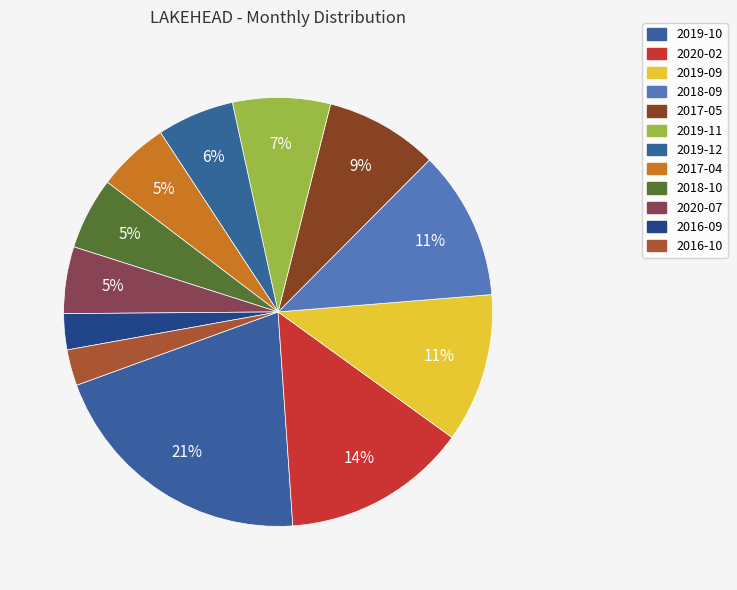

Which slice is the largest?

2019-10